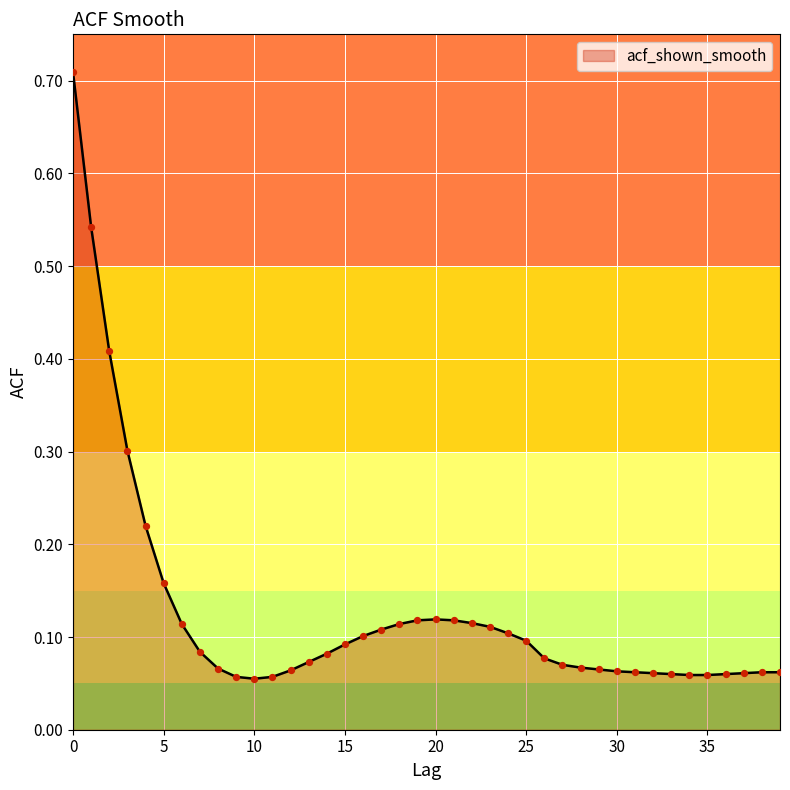

Is this an area chart (filled region under the line)?

Yes